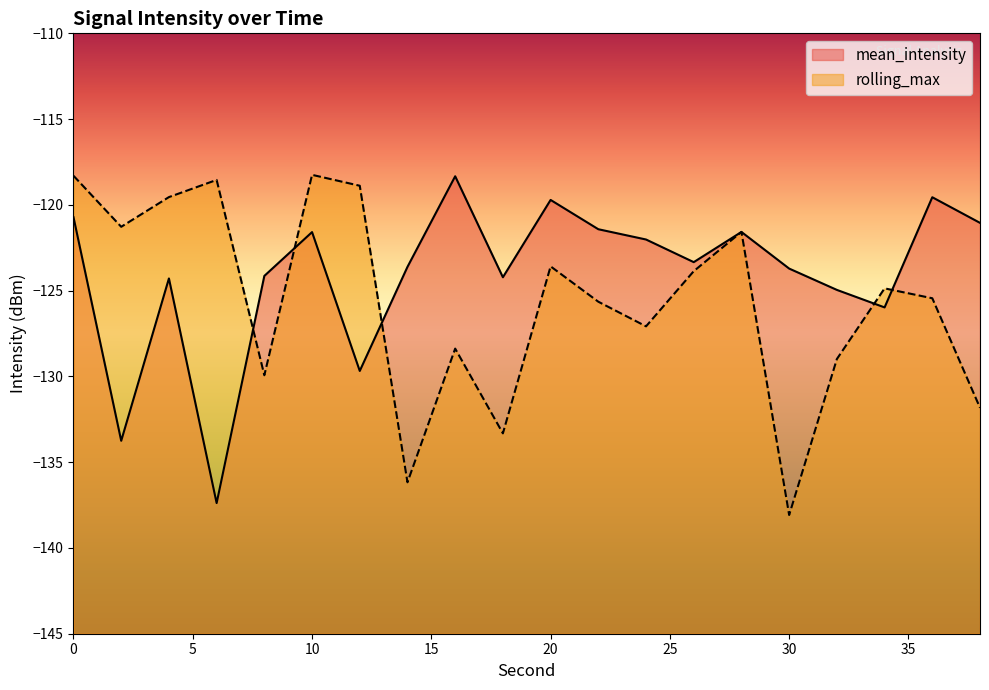

Which series has the largest total across all categories?

mean_intensity